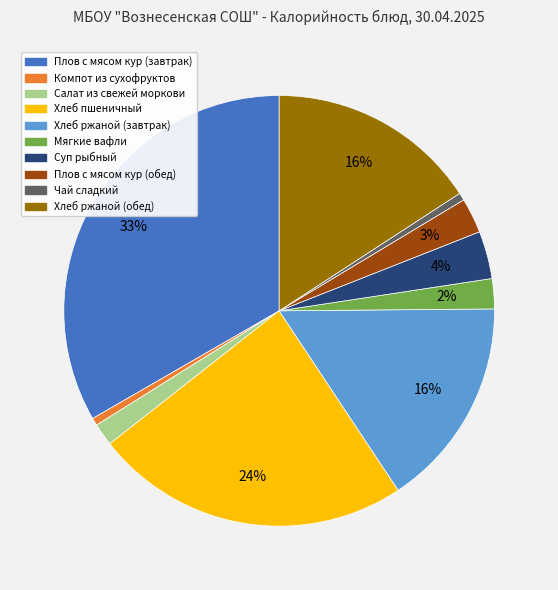

Which slice is the largest?

Плов с мясом кур (завтрак)